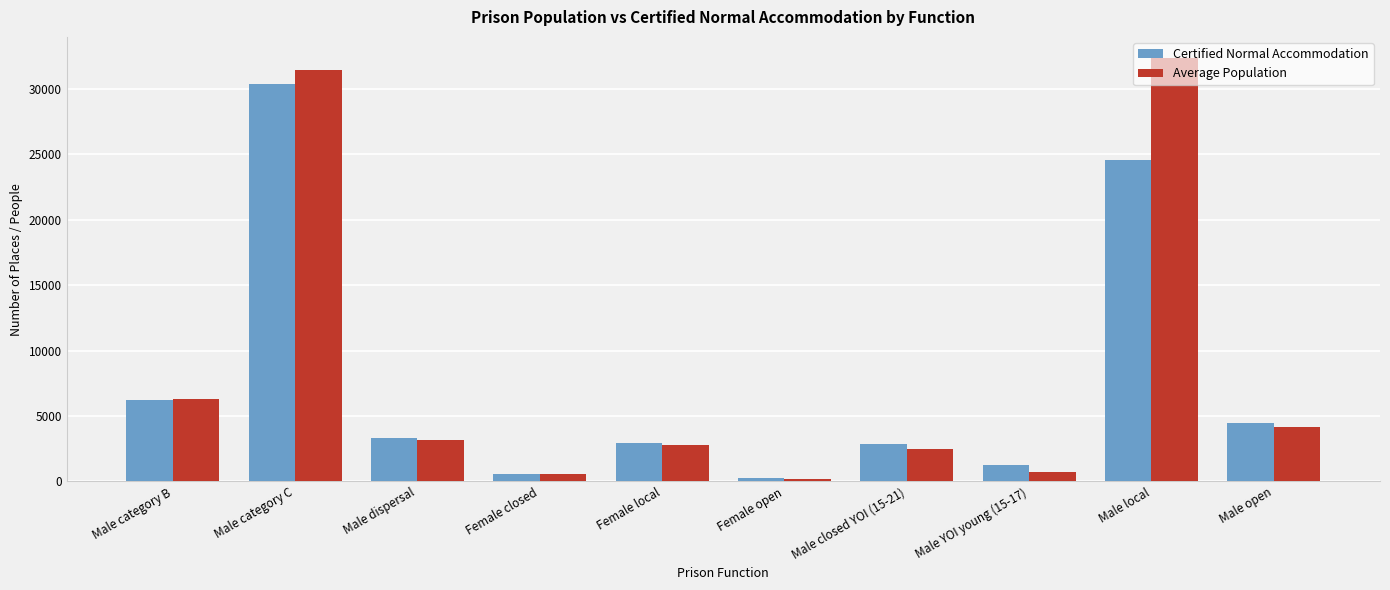

Between Male category B and Female local, which series saw the biggest shift?

Average Population